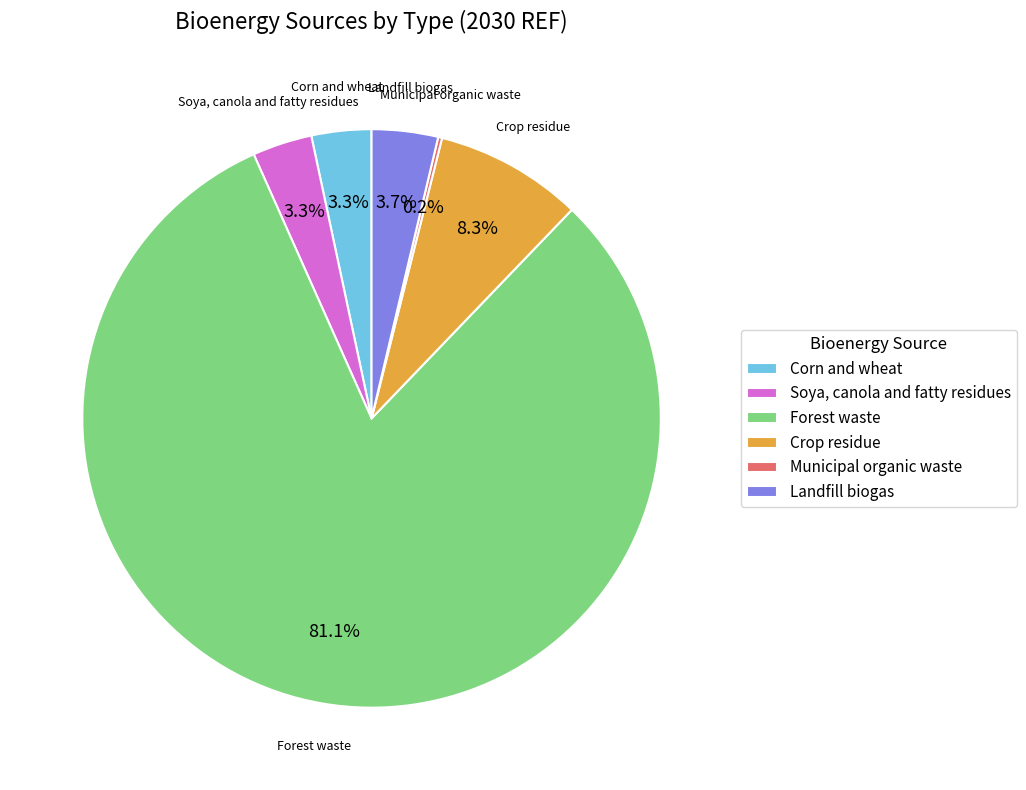

What is the total percentage of Soya, canola and fatty residues and Crop residue?

11.6%